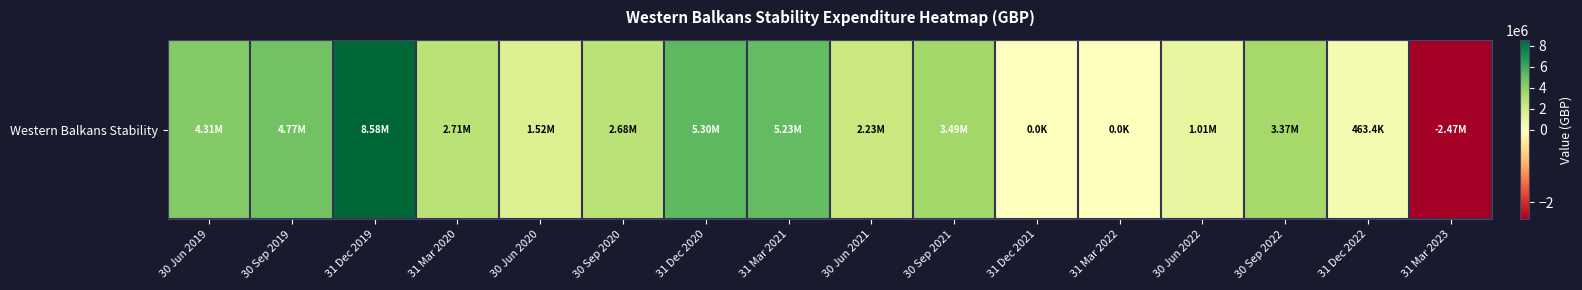

What is the sum of the values at 31 Dec 2020 and 30 Jun 2020?

6824473.0